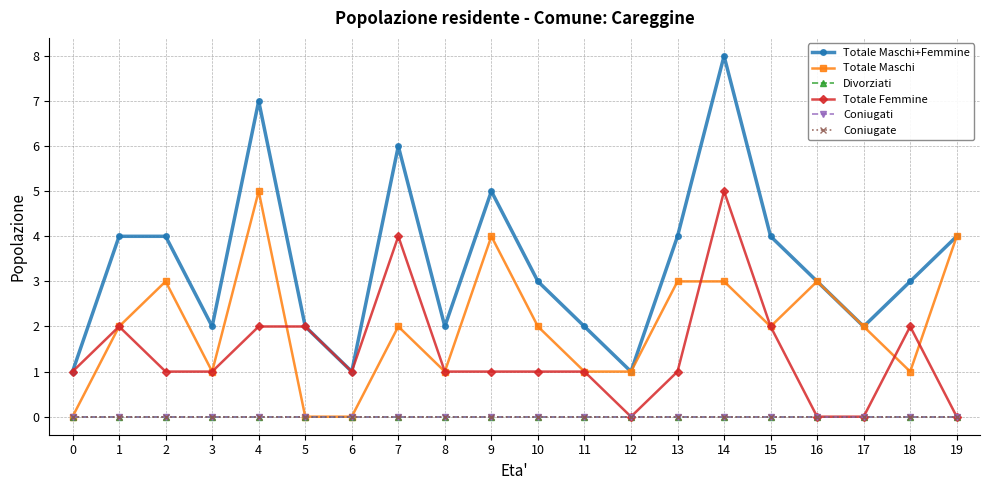

Does the chart have visible grid lines?

Yes